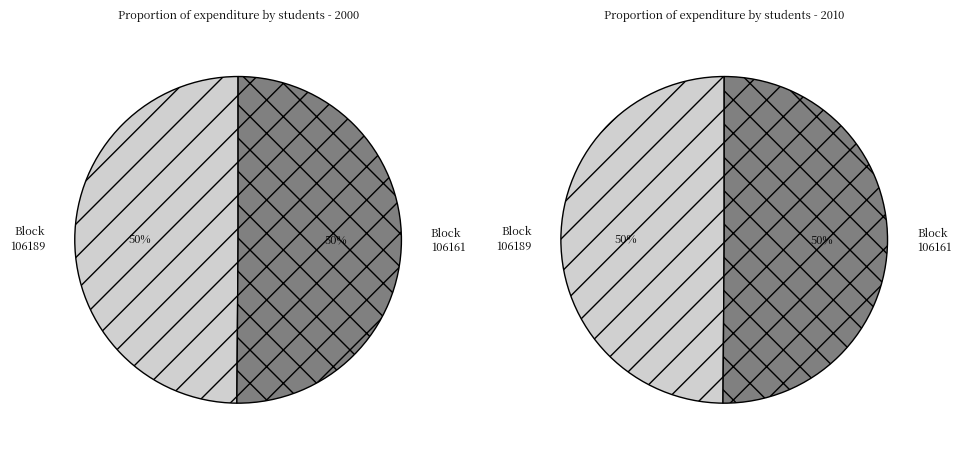

What percentage do 106189 and 106161 together represent?

100.0%